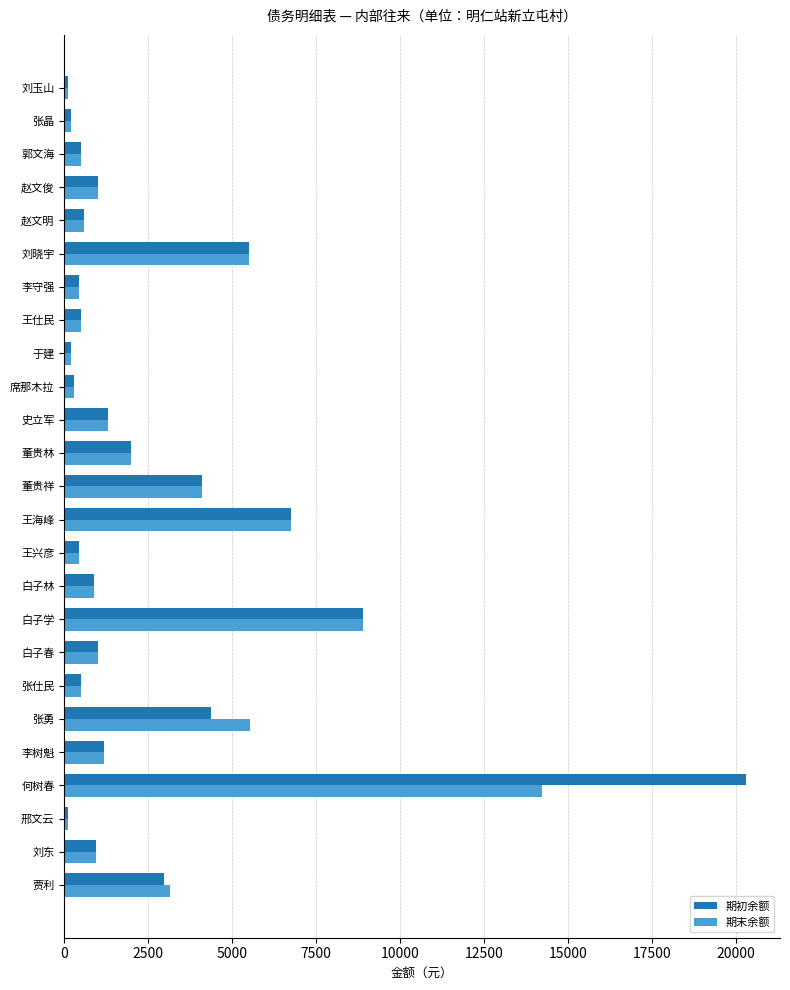

Is it true that 期末余额 equals 900.0 at 白子林?

True